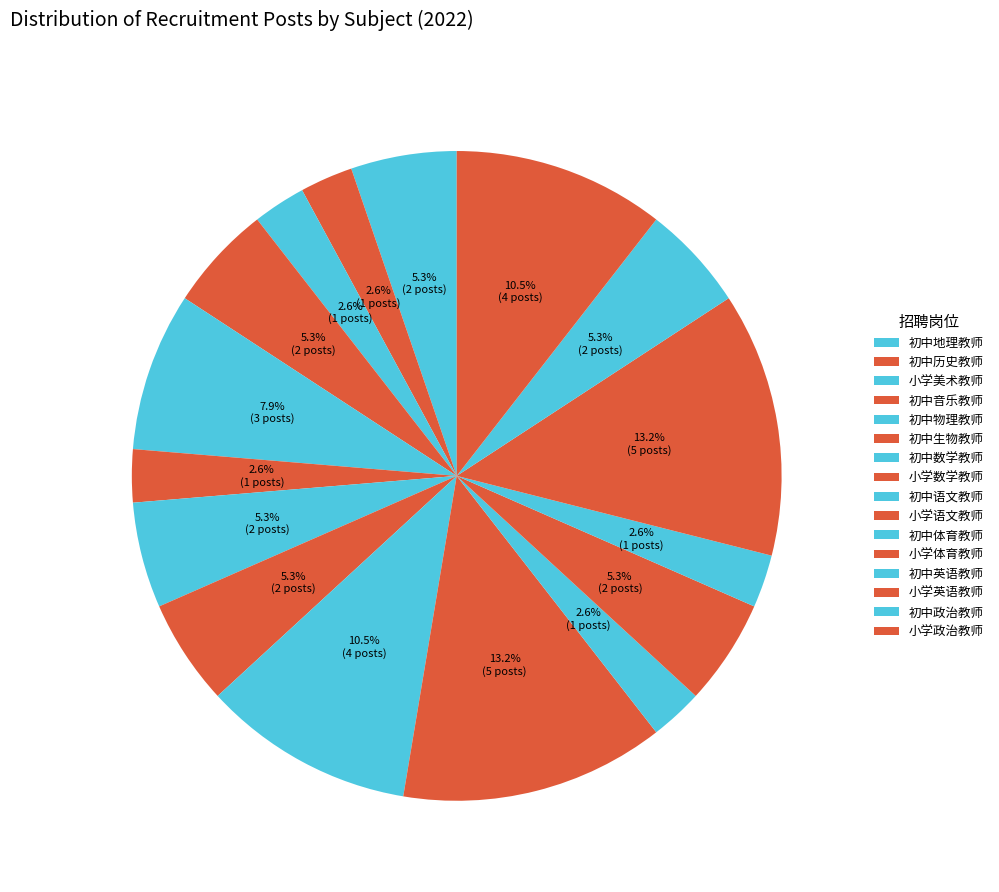

Rank the categories by value from highest to lowest.

小学语文教师, 小学英语教师, 初中语文教师, 小学政治教师, 初中物理教师, 初中地理教师, 初中音乐教师, 初中数学教师, 小学数学教师, 小学体育教师, 初中政治教师, 初中历史教师, 小学美术教师, 初中生物教师, 初中体育教师, 初中英语教师